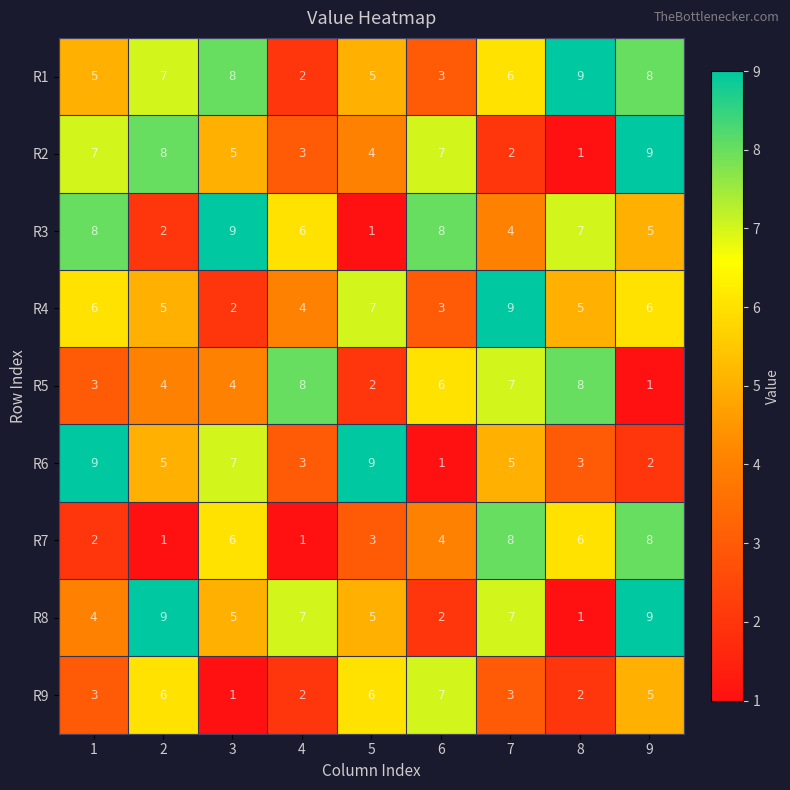

How many R3 values are between 4 and 8?

6